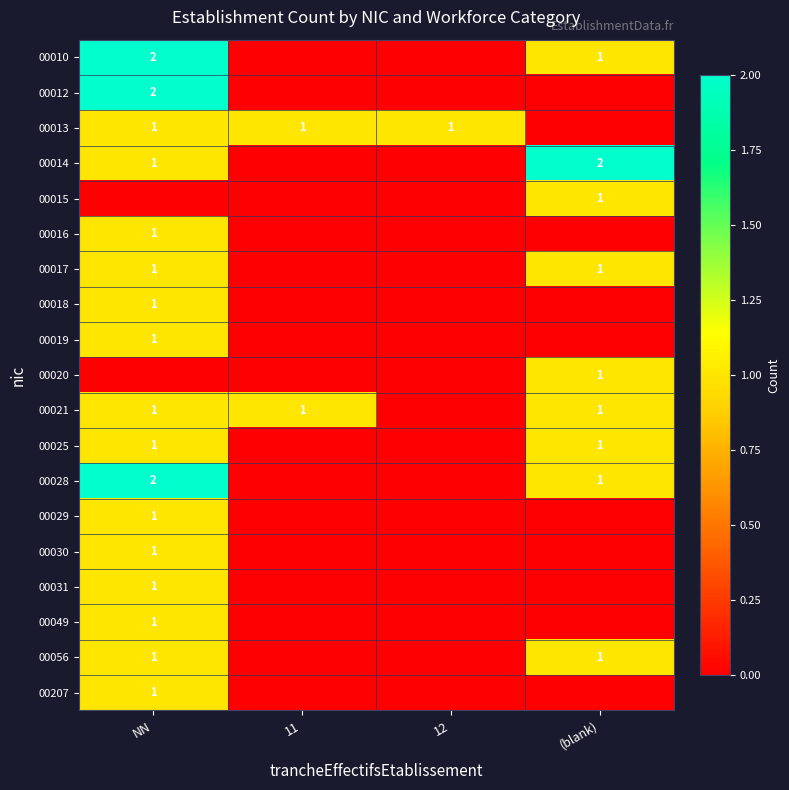

What is the total value across all series at 12?

1